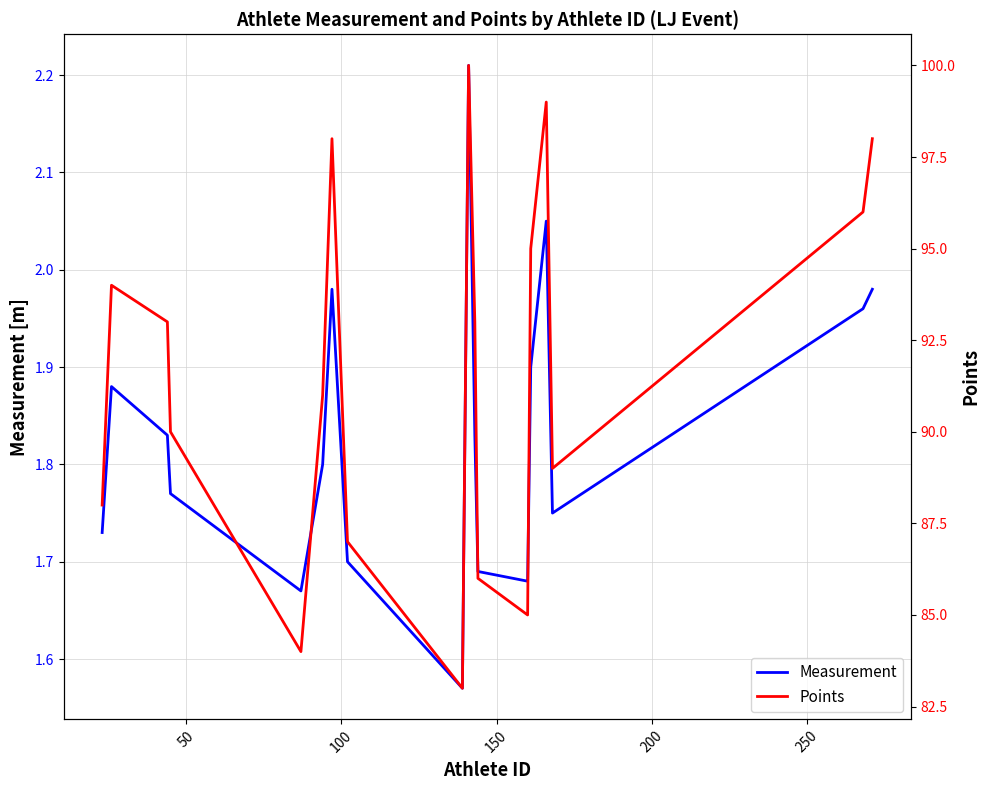

How many lines are shown in the chart?

2